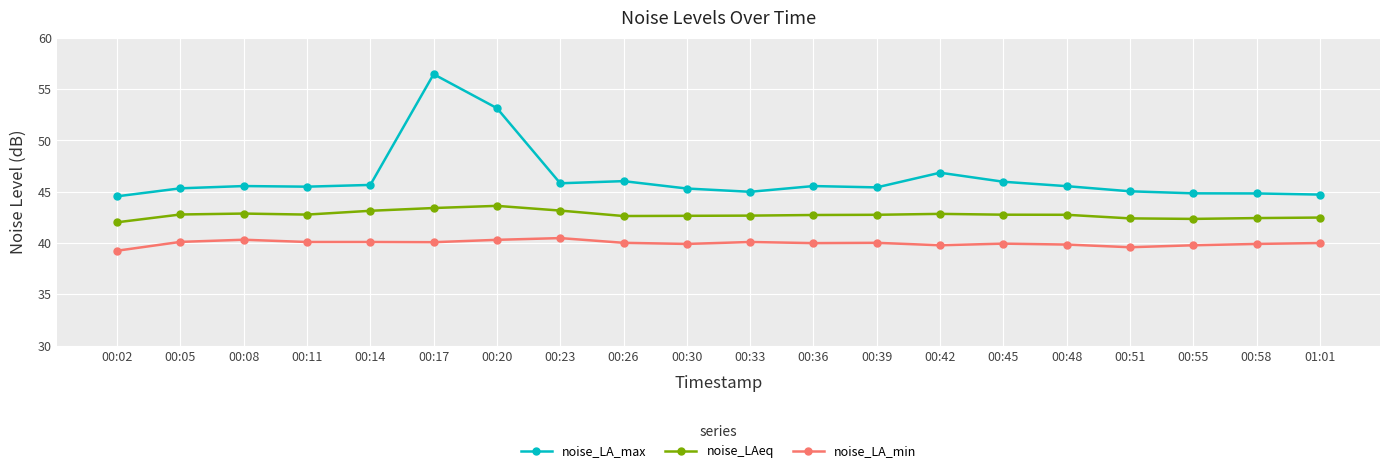

Does the chart have visible grid lines?

Yes